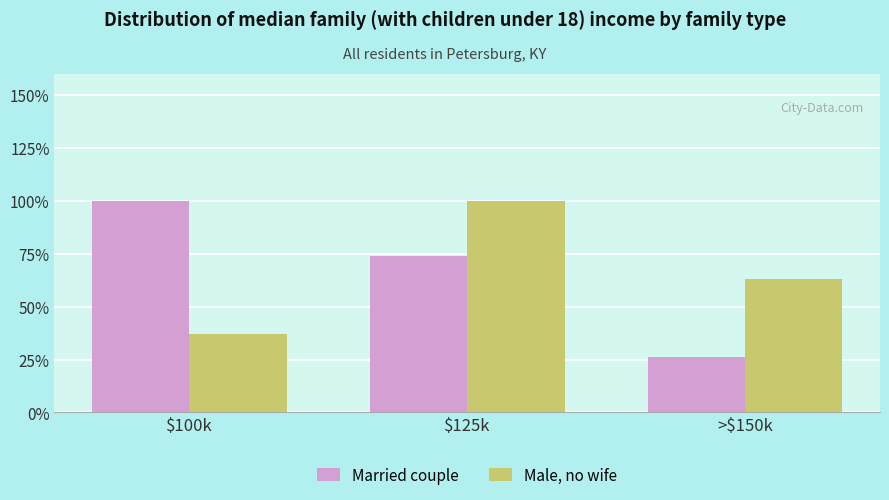

Is the value of Male, no wife at >$150k greater than the value of Married couple at $100k?

No